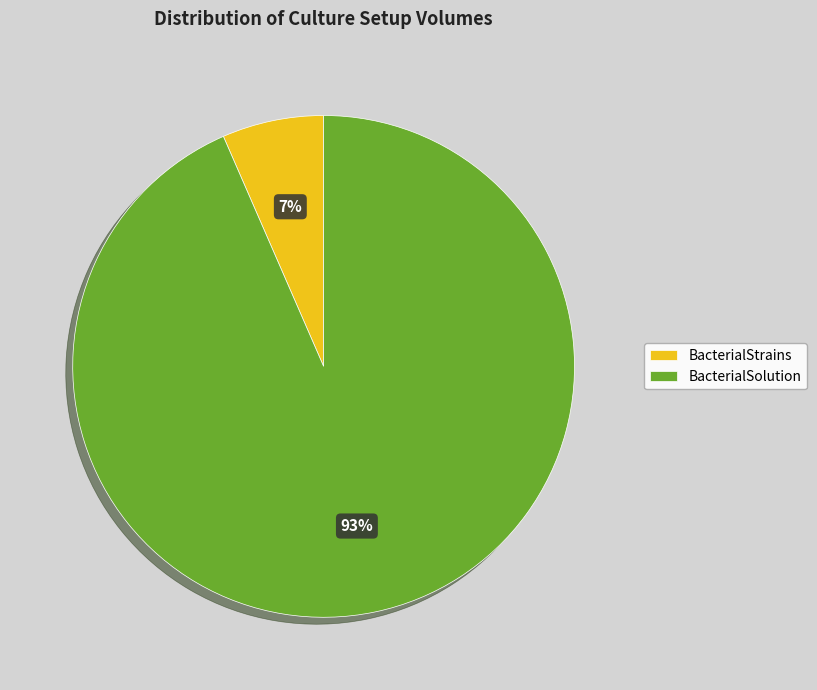

Approximately how many times larger is the value at BacterialStrains compared to BacterialSolution?

0.1